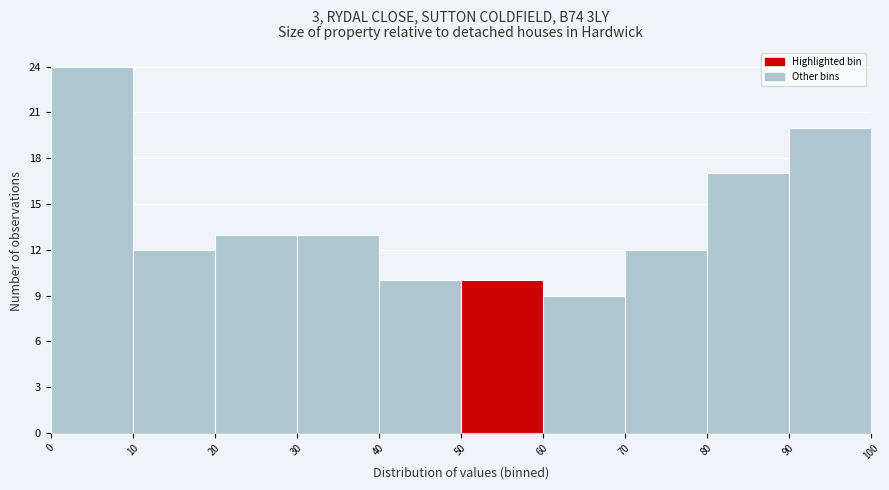

Which range on the x-axis has the tallest bar?

0 to 10